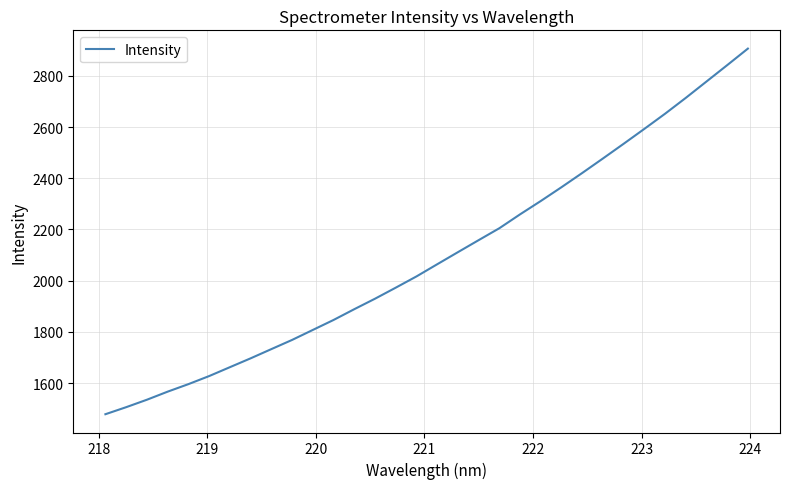

What is the sum of all values?

67022.9